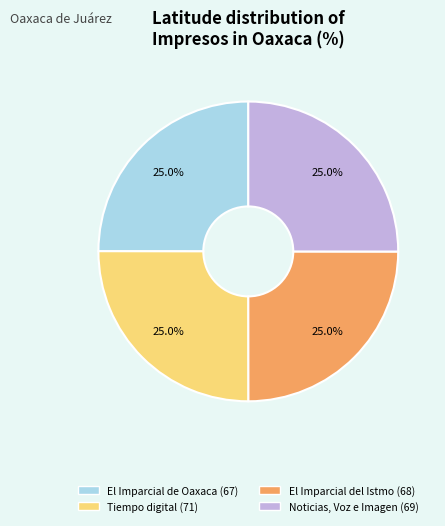

Is there any slice that represents more than half of the pie?

No